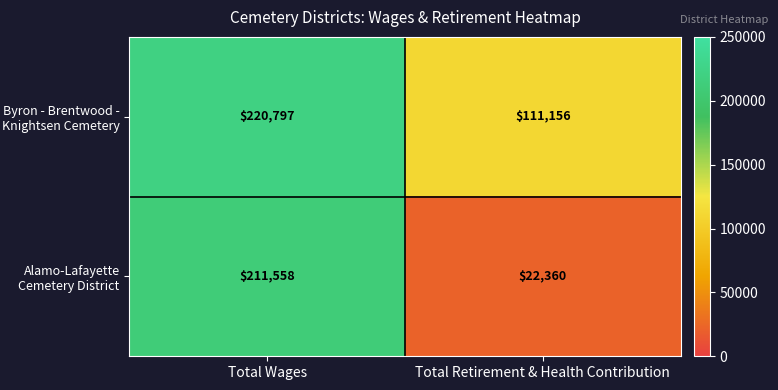

Rank the categories by Alamo-Lafayette Cemetery District value from highest to lowest.

Total Wages, Total Retirement & Health Contribution